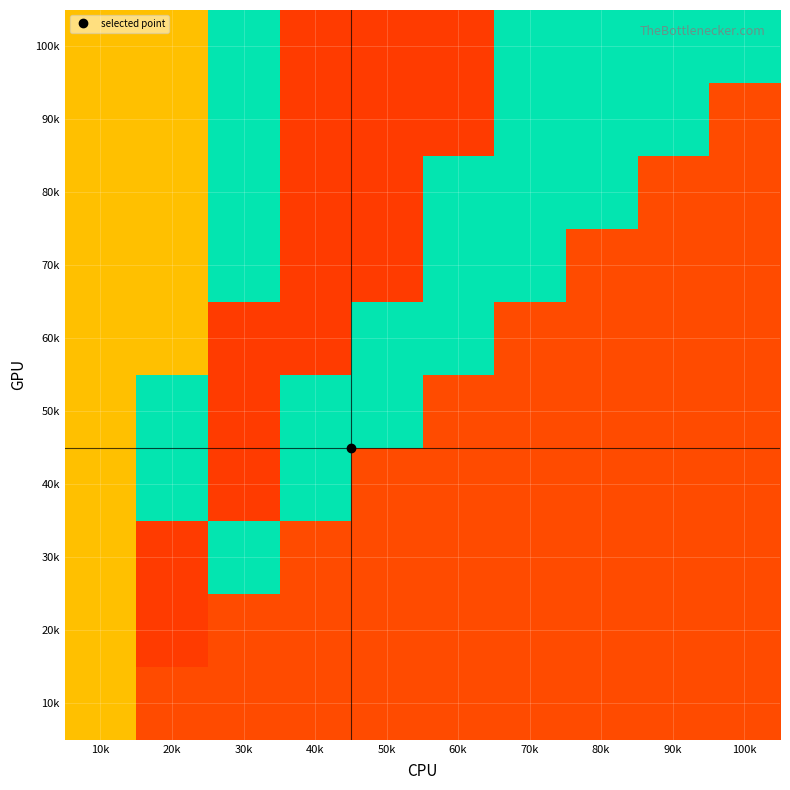

Which label corresponds to the largest value in the chart?

20k